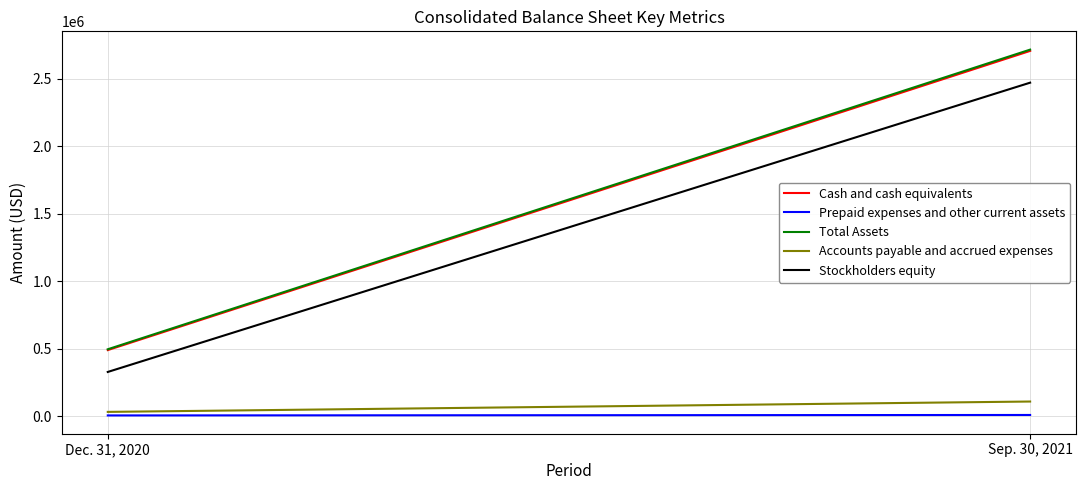

Count the number of data series in this chart.

5